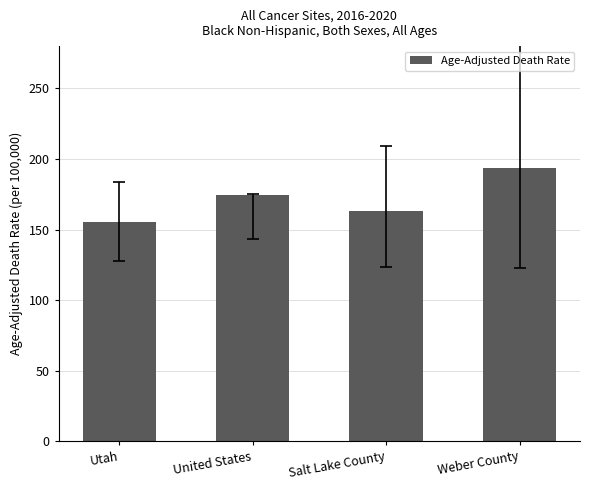

Which category has the lowest value across all series?

Utah